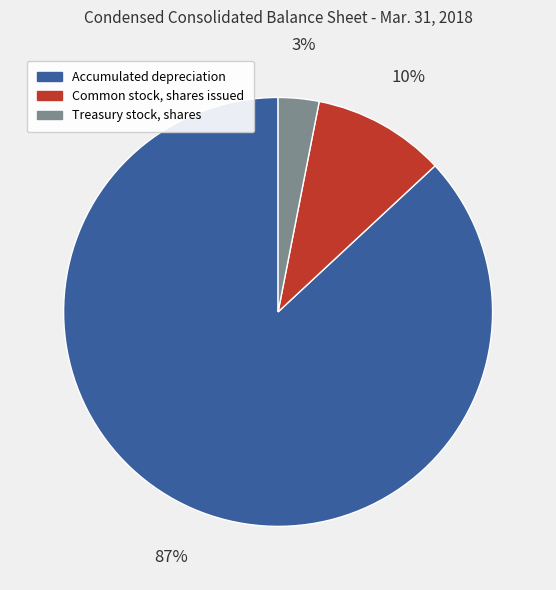

Is there any slice that represents more than half of the pie?

Yes